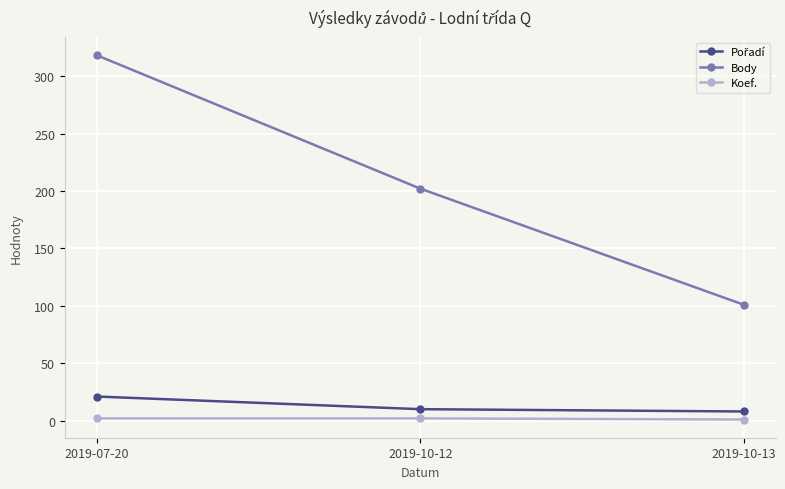

What position from the right is 2019-07-20?

3